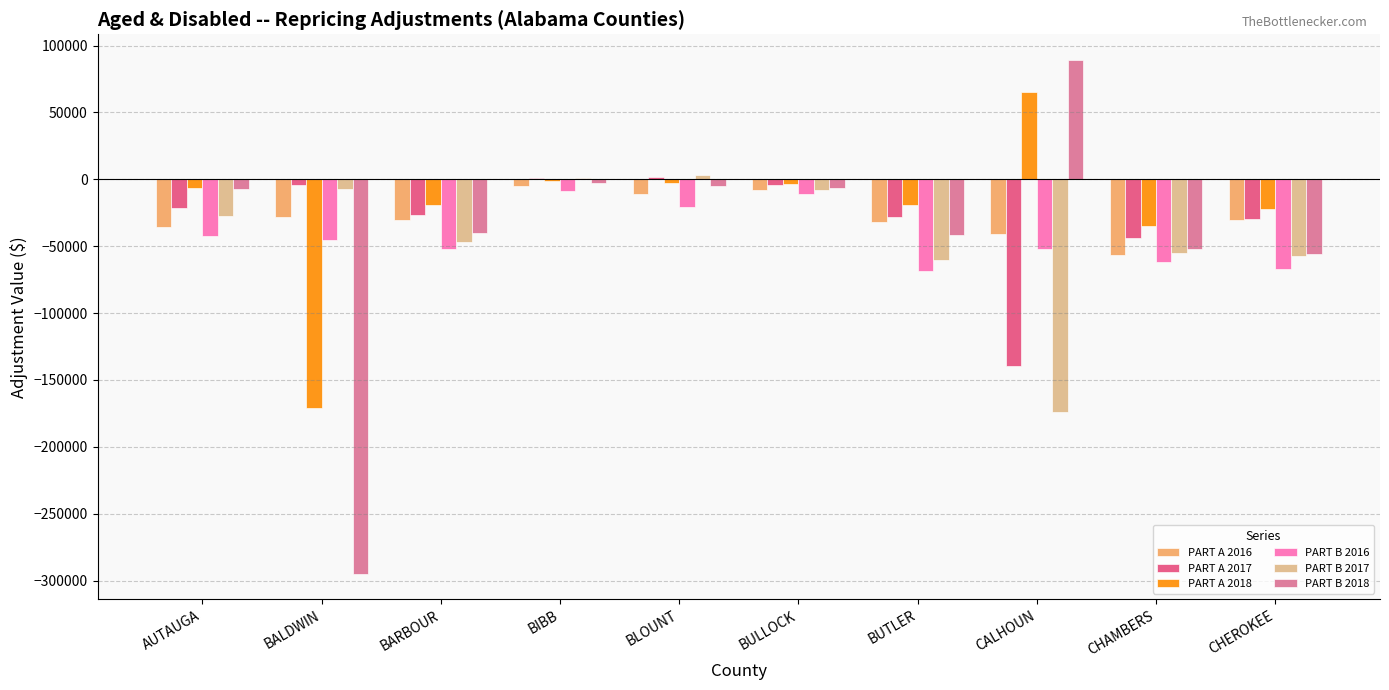

What is the sum of all PART B 2018 values?

-418062.9